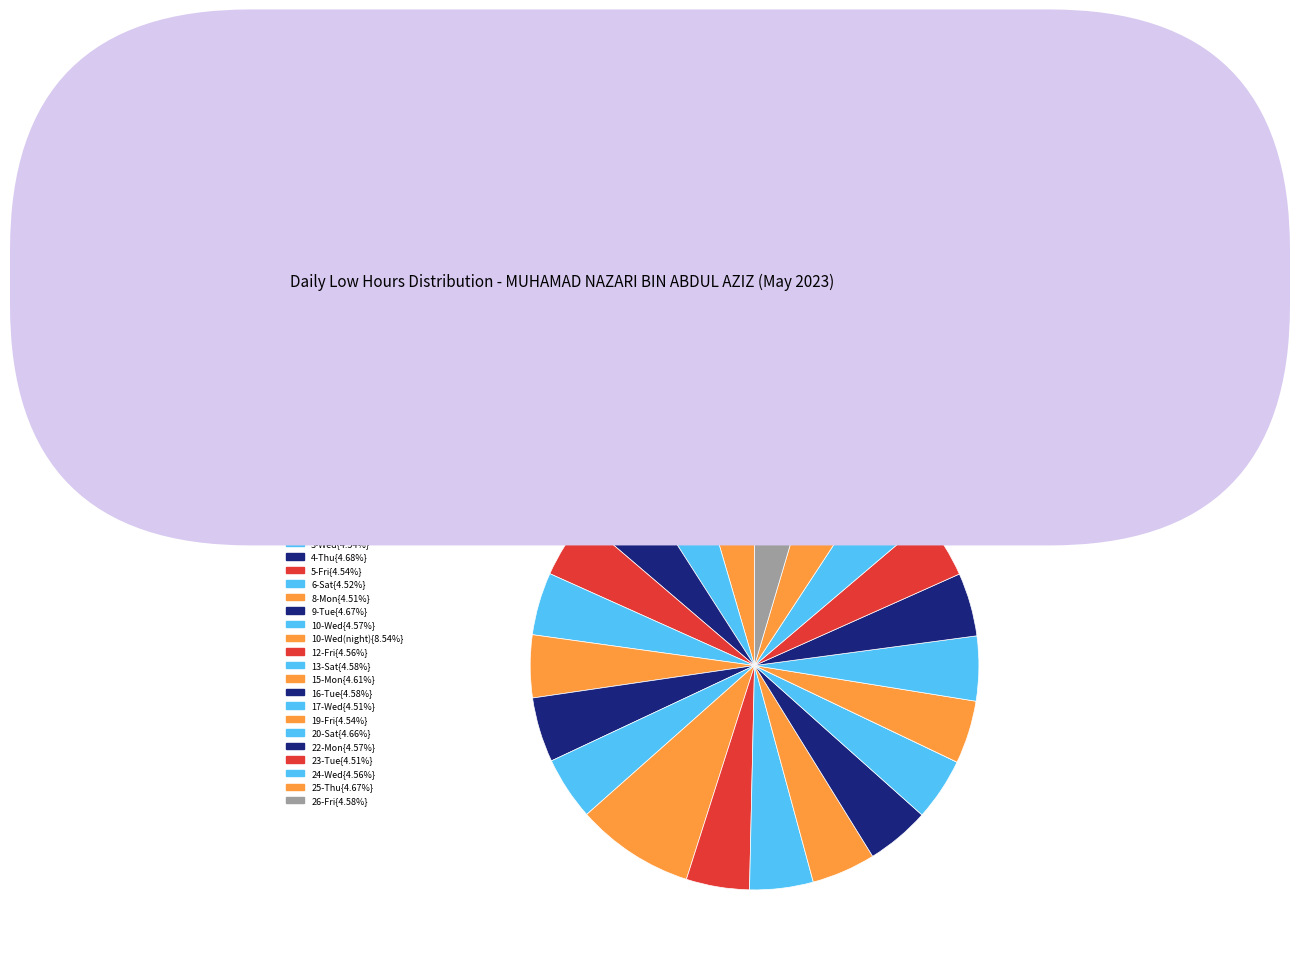

Which category has the smallest portion of the pie?

18-Thu